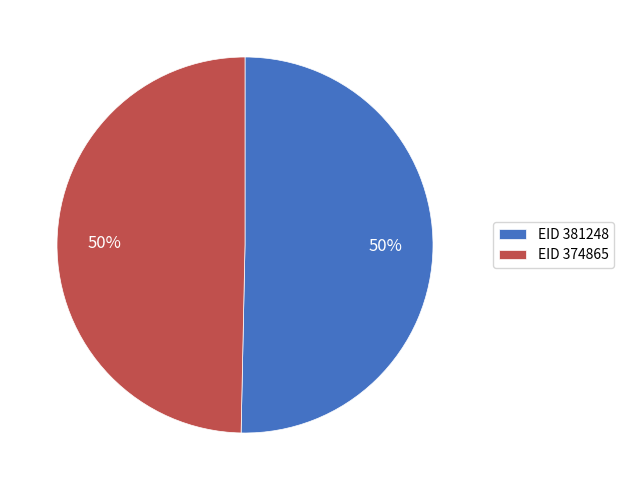

The EID 374865 slice represents 62% of the pie. True or false?

False